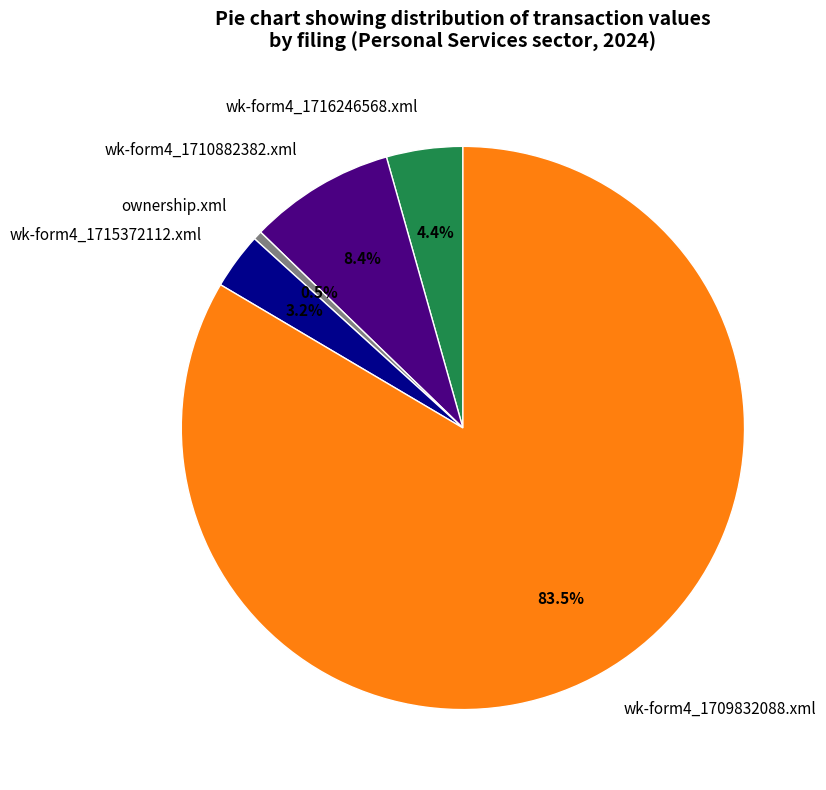

What is the ratio of the value at wk-form4_1715372112.xml to the value at wk-form4_1716246568.xml?

0.7